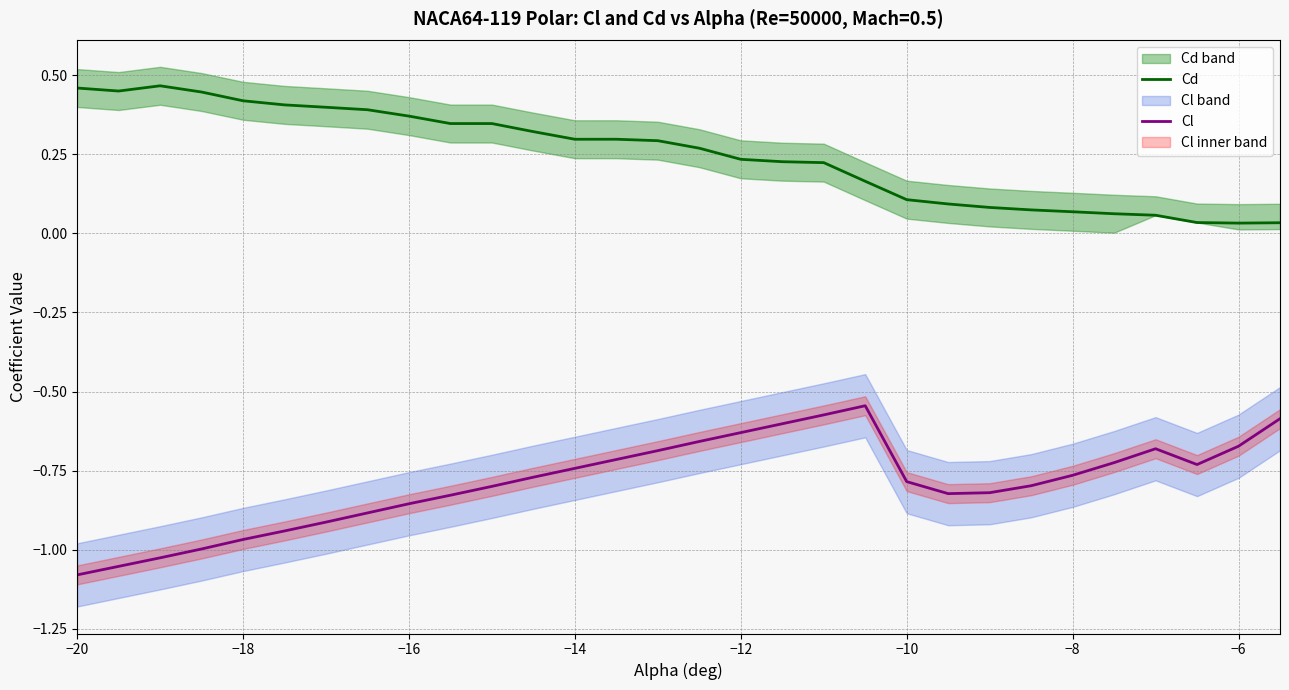

True or false: Cd and Cl intersect in this chart.

False